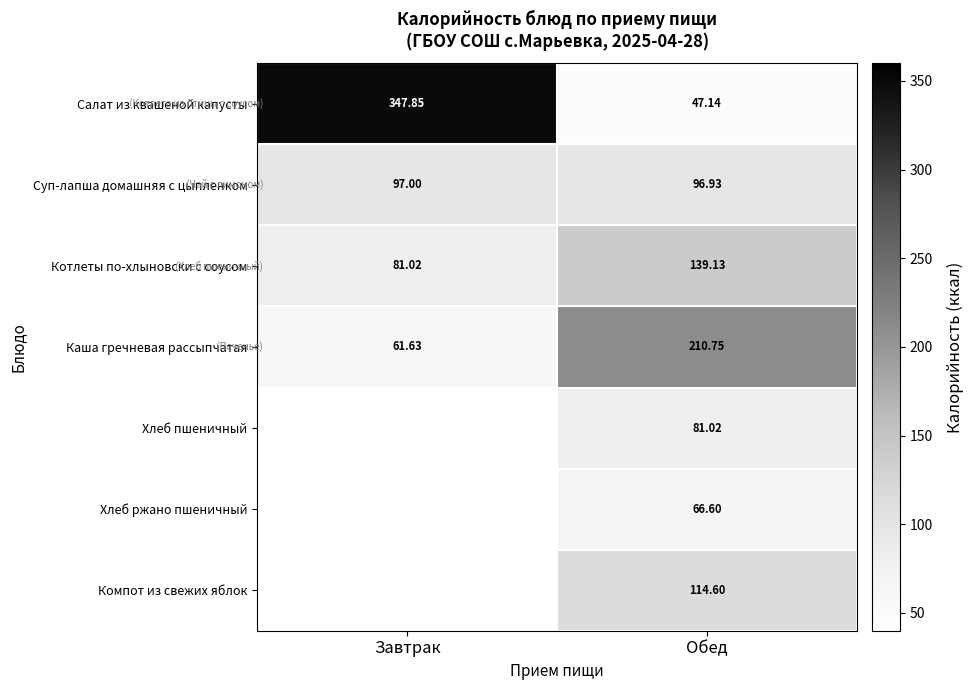

What is the difference between the highest and lowest values at Обед?

163.6